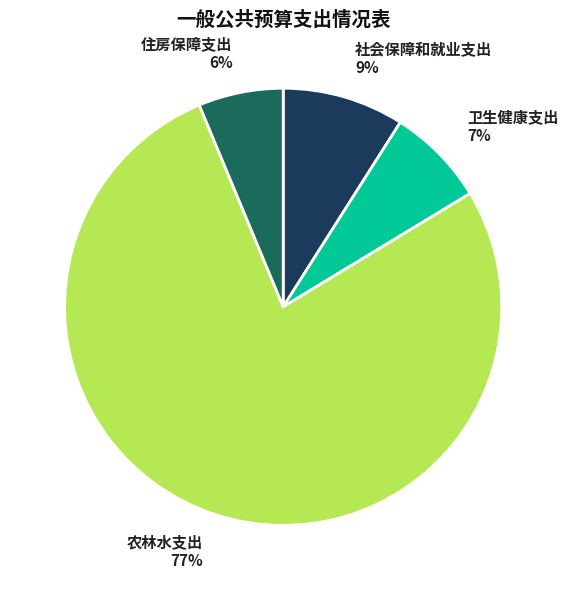

To the nearest percent, what is the combined percentage of 住房保障支出 6% and 农林水支出 77%?

84%